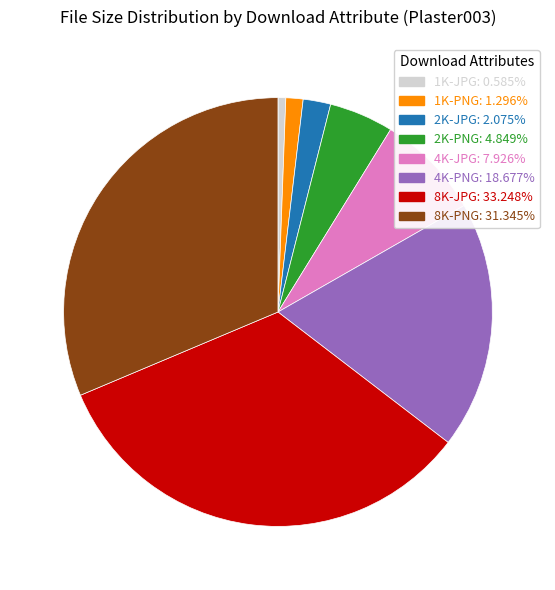

Is the sum of 4K-JPG and 1K-PNG greater than half?

No